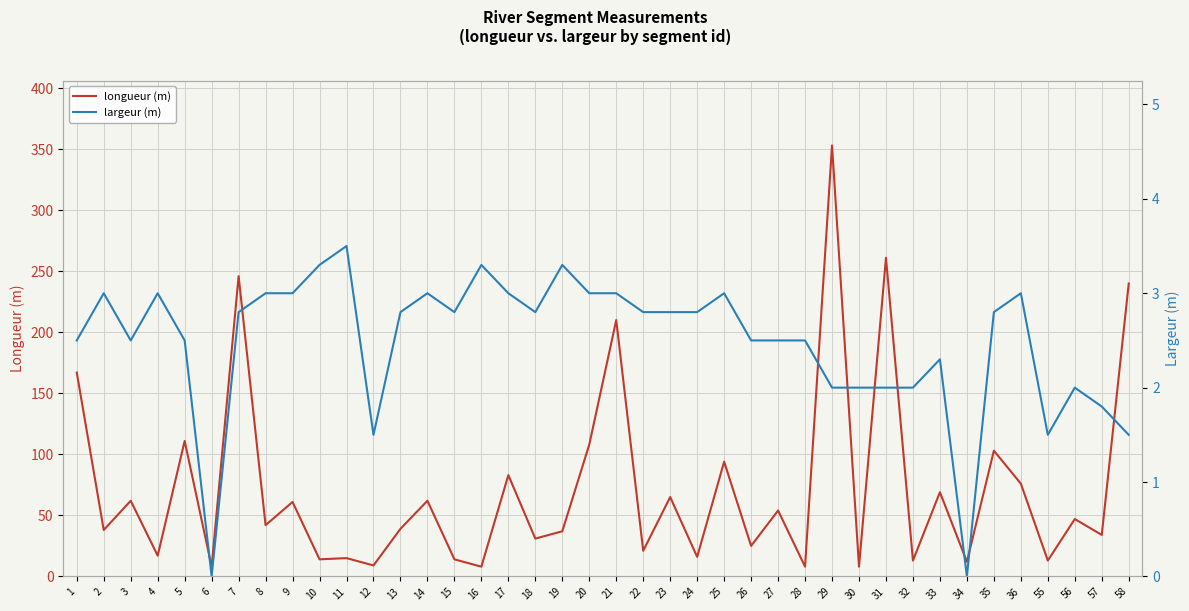

At 6, list the series in order from smallest to largest.

largeur (m), longueur (m)